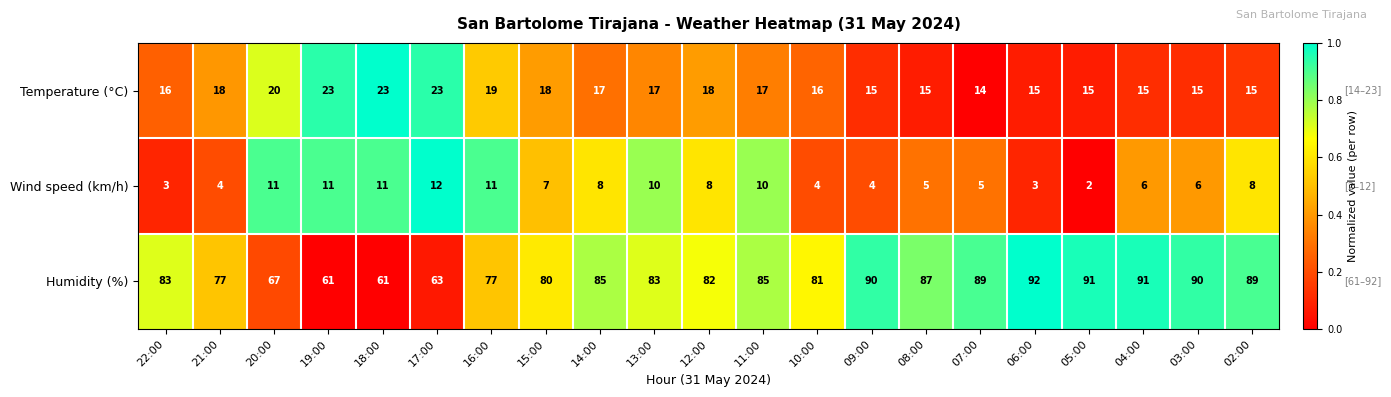

Count the Temperature (°C) values in the range 15 to 18.

15